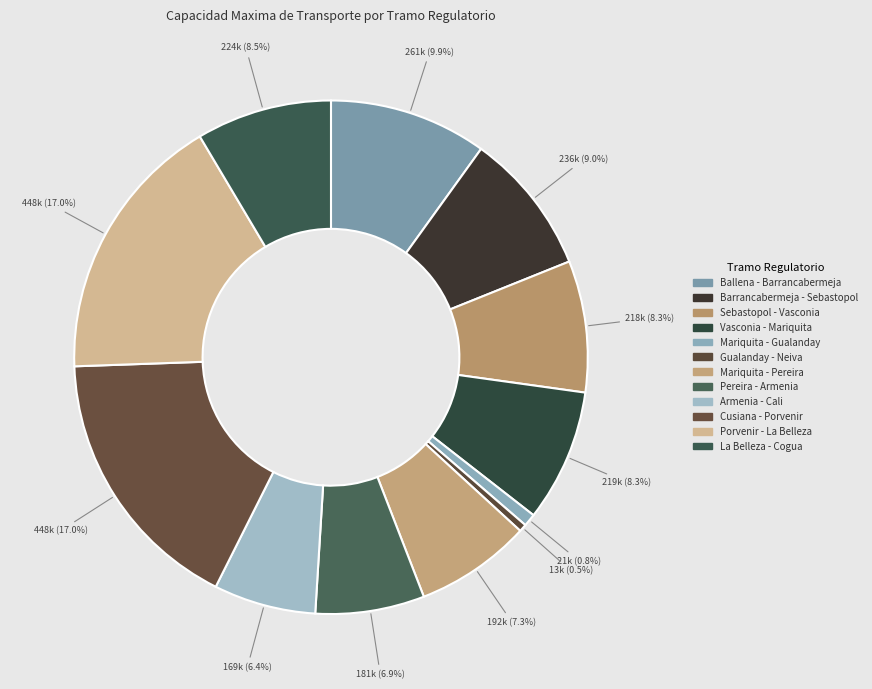

What is the change in value from Mariquita - Pereira to Cusiana - Porvenir?

+255939.0